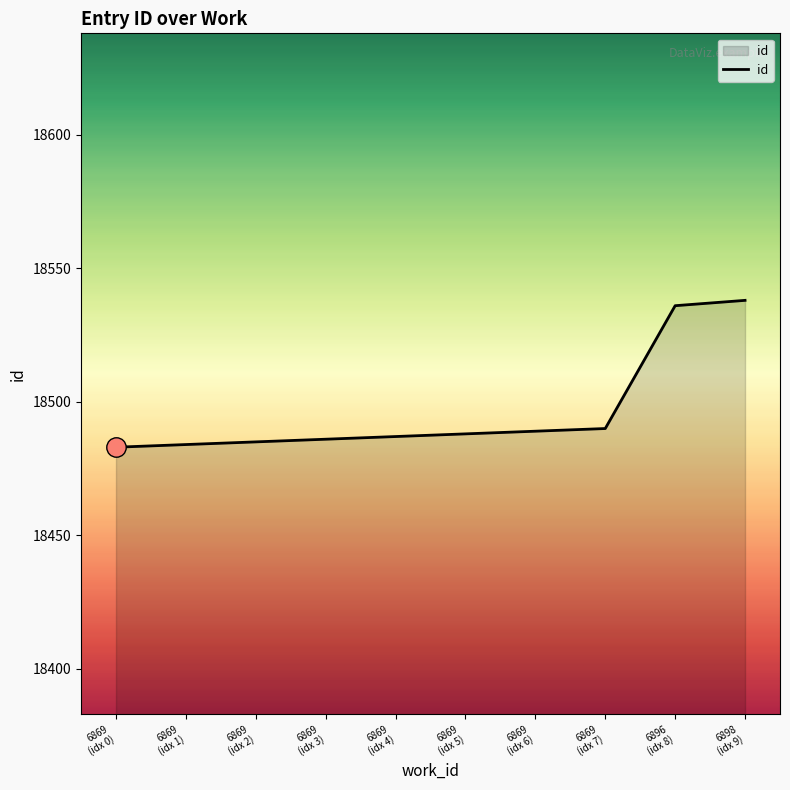

What is the greatest value displayed?

18538